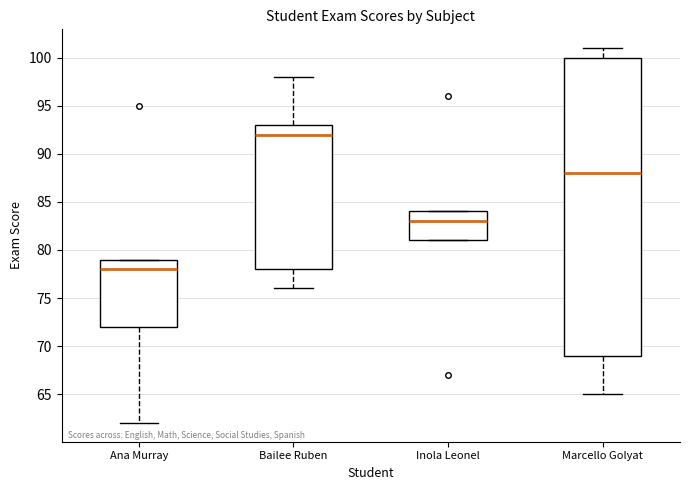

Reading left to right, transcribe this box plot: for each box, give where its median line is, the range the box spans, and where its two whiskers end, as read against the y-axis. The values are not printed on the chart, so give them approximately, as read against the axis.

Ana Murray: median 78, box 72 to 79, whiskers 62 to 79
Bailee Ruben: median 92, box 78 to 93, whiskers 76 to 98
Inola Leonel: median 83, box 81 to 84, whiskers 81 to 84
Marcello Golyat: median 88, box 69 to 100, whiskers 65 to 101